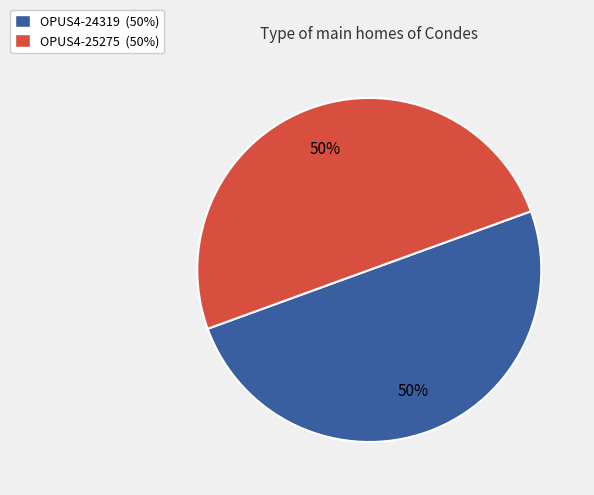

Is the sum of OPUS4-24319 (50%) and OPUS4-25275 (50%) greater than half?

Yes